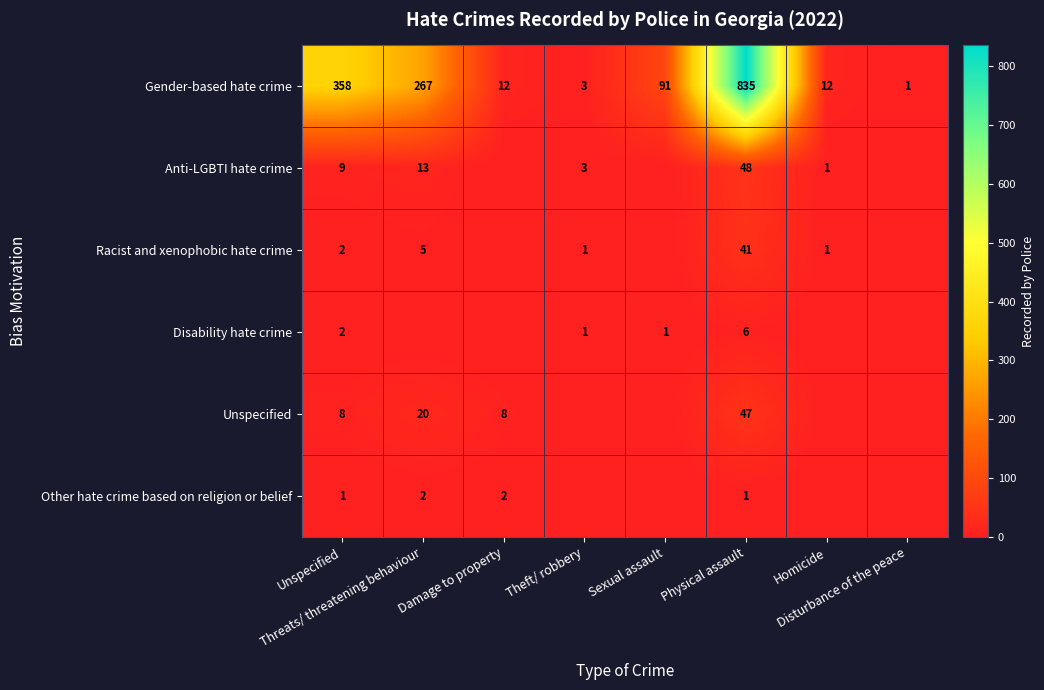

Is it true that Anti-LGBTI hate crime equals 1 at Homicide?

True